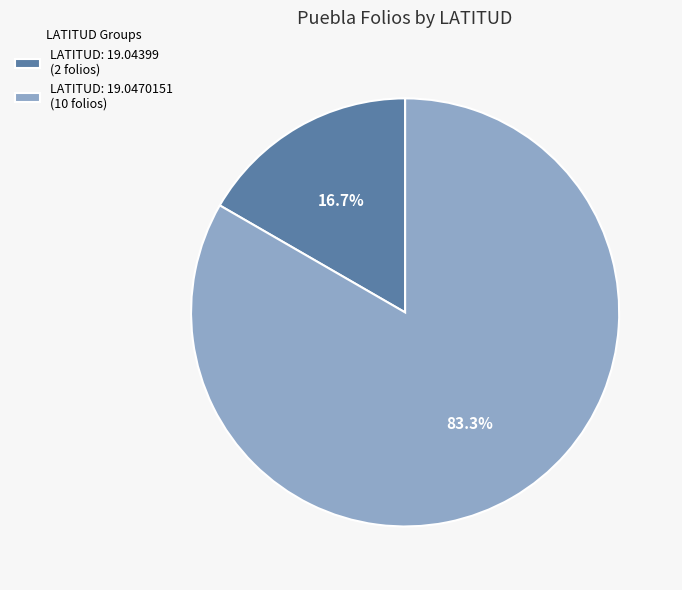

To the nearest percent, what is the average slice percentage?

50%